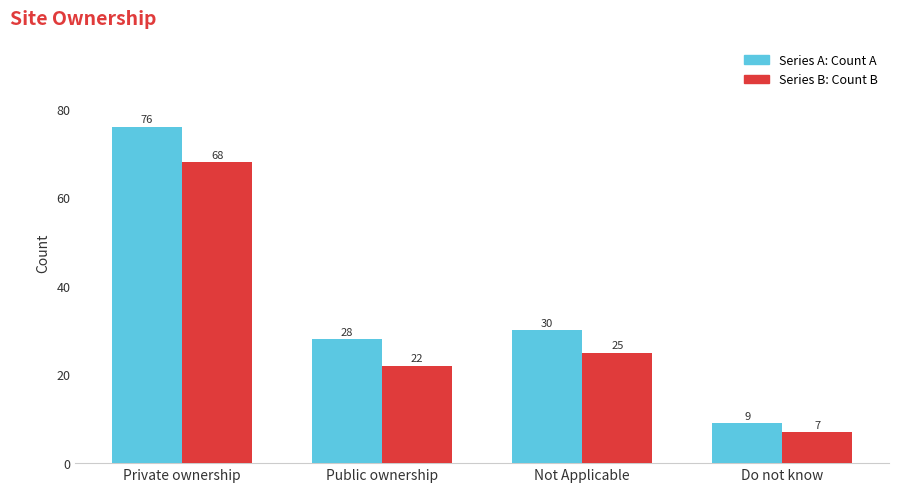

What is the greatest value displayed?

76